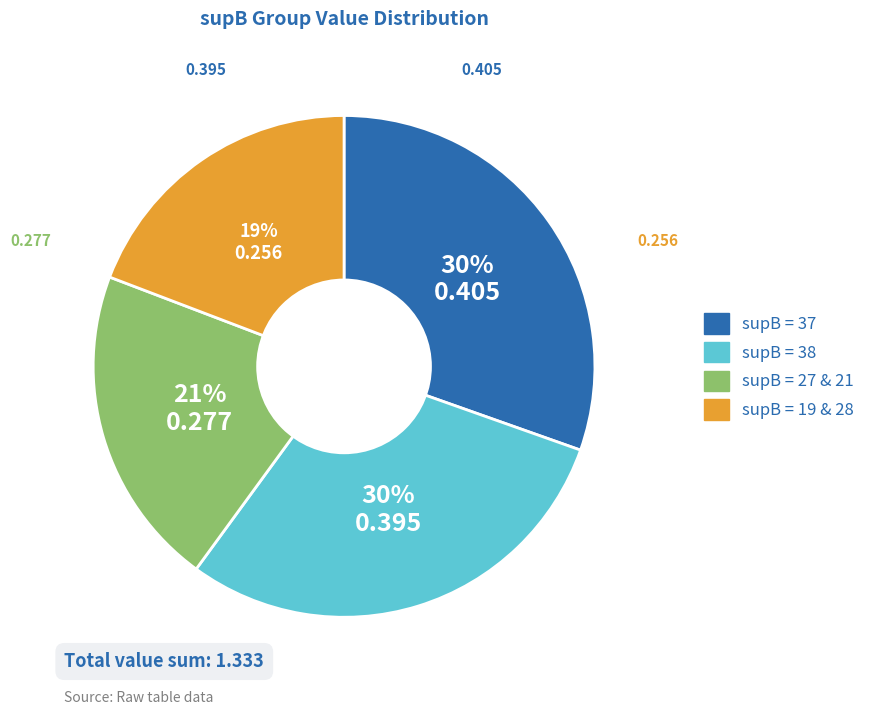

Is there a majority slice in this chart?

No